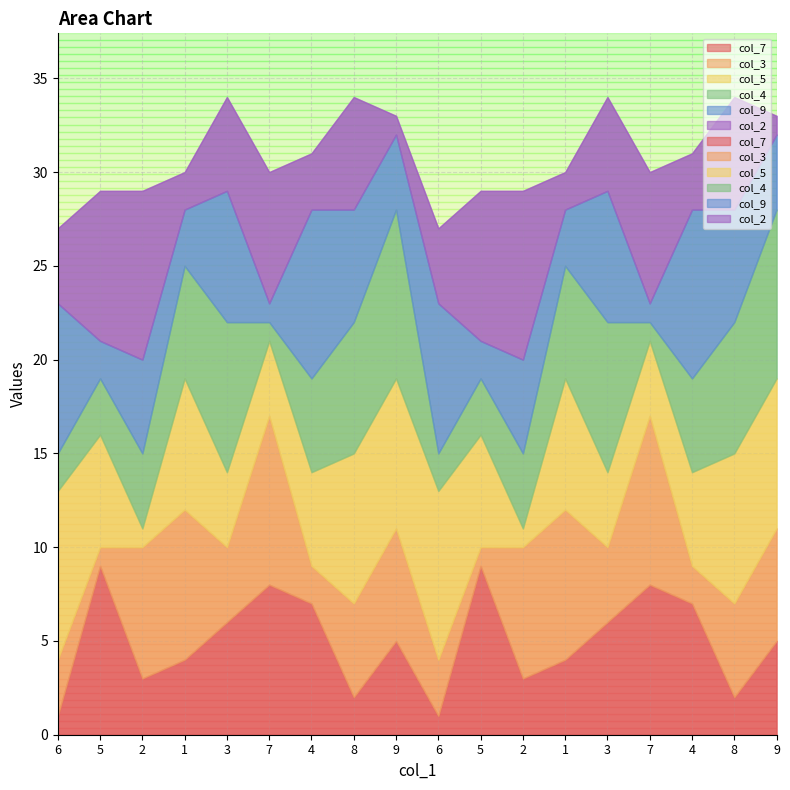

What is the total value across all series at 9?

33